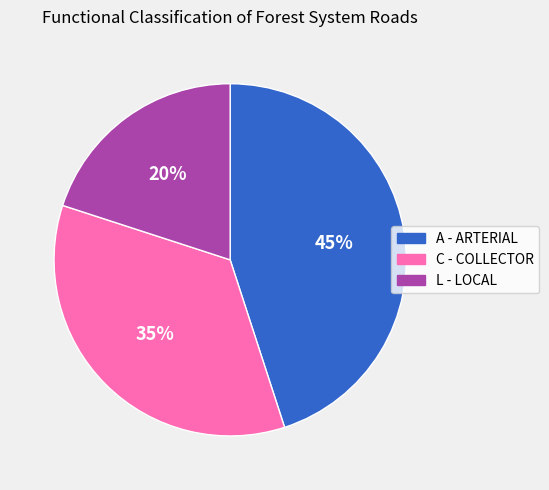

Rank the categories by value from highest to lowest.

A - ARTERIAL, C - COLLECTOR, L - LOCAL